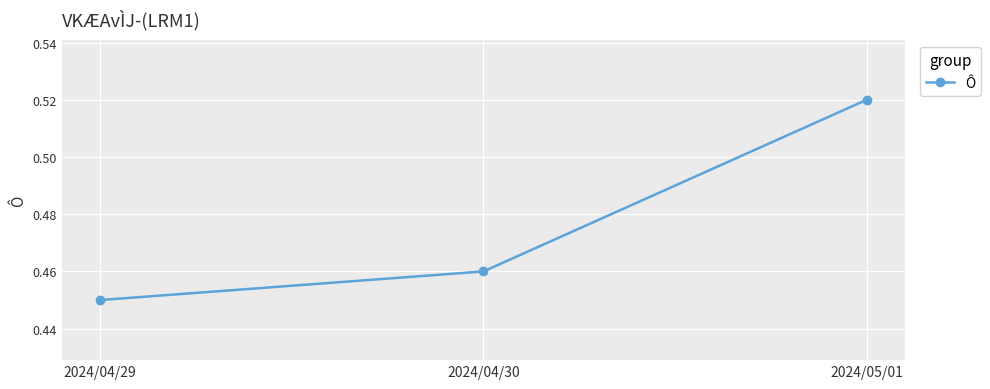

What is the change in value from 2024/04/30 to 2024/05/01?

+0.1